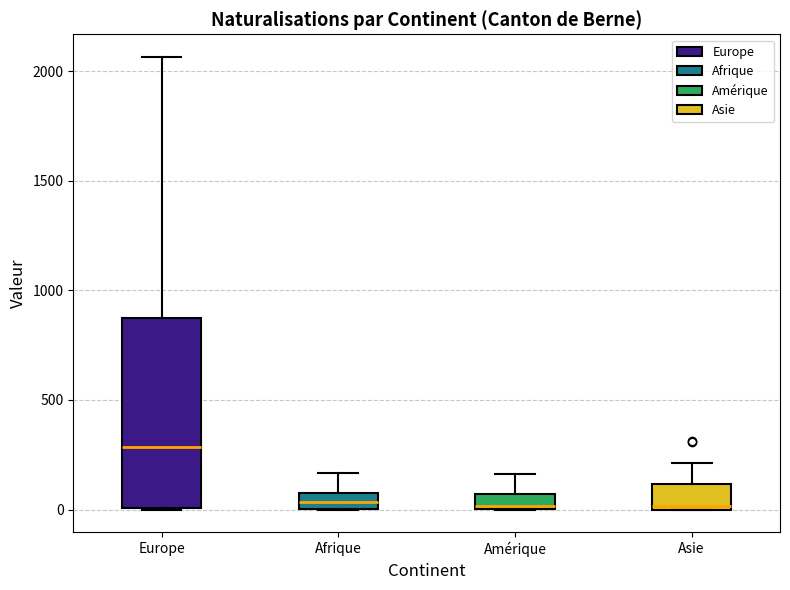

Which box is the tallest, from its lower edge to its upper edge?

Europe